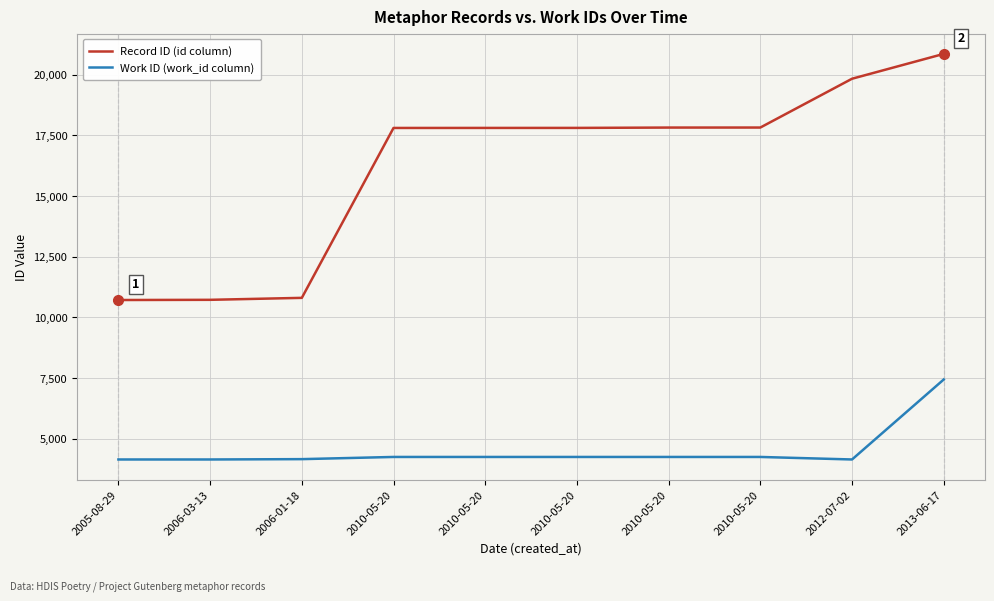

Is this an area chart (filled region under the line)?

No